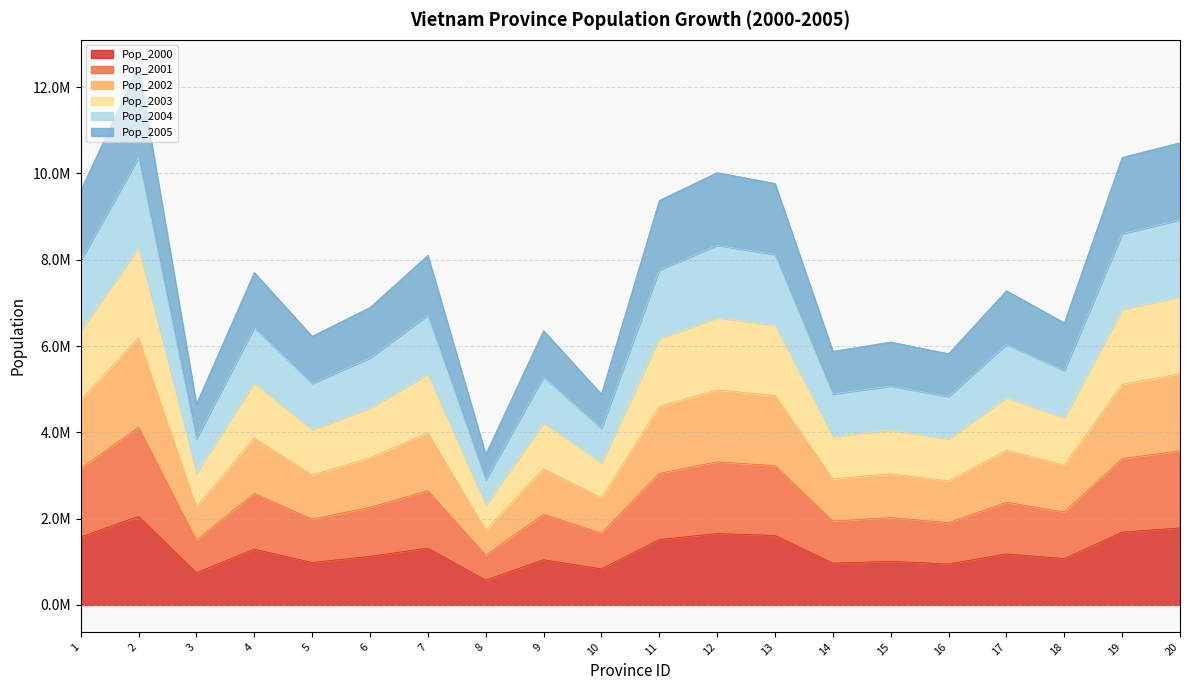

How many interior local valleys does the Pop_2002 series have?

7